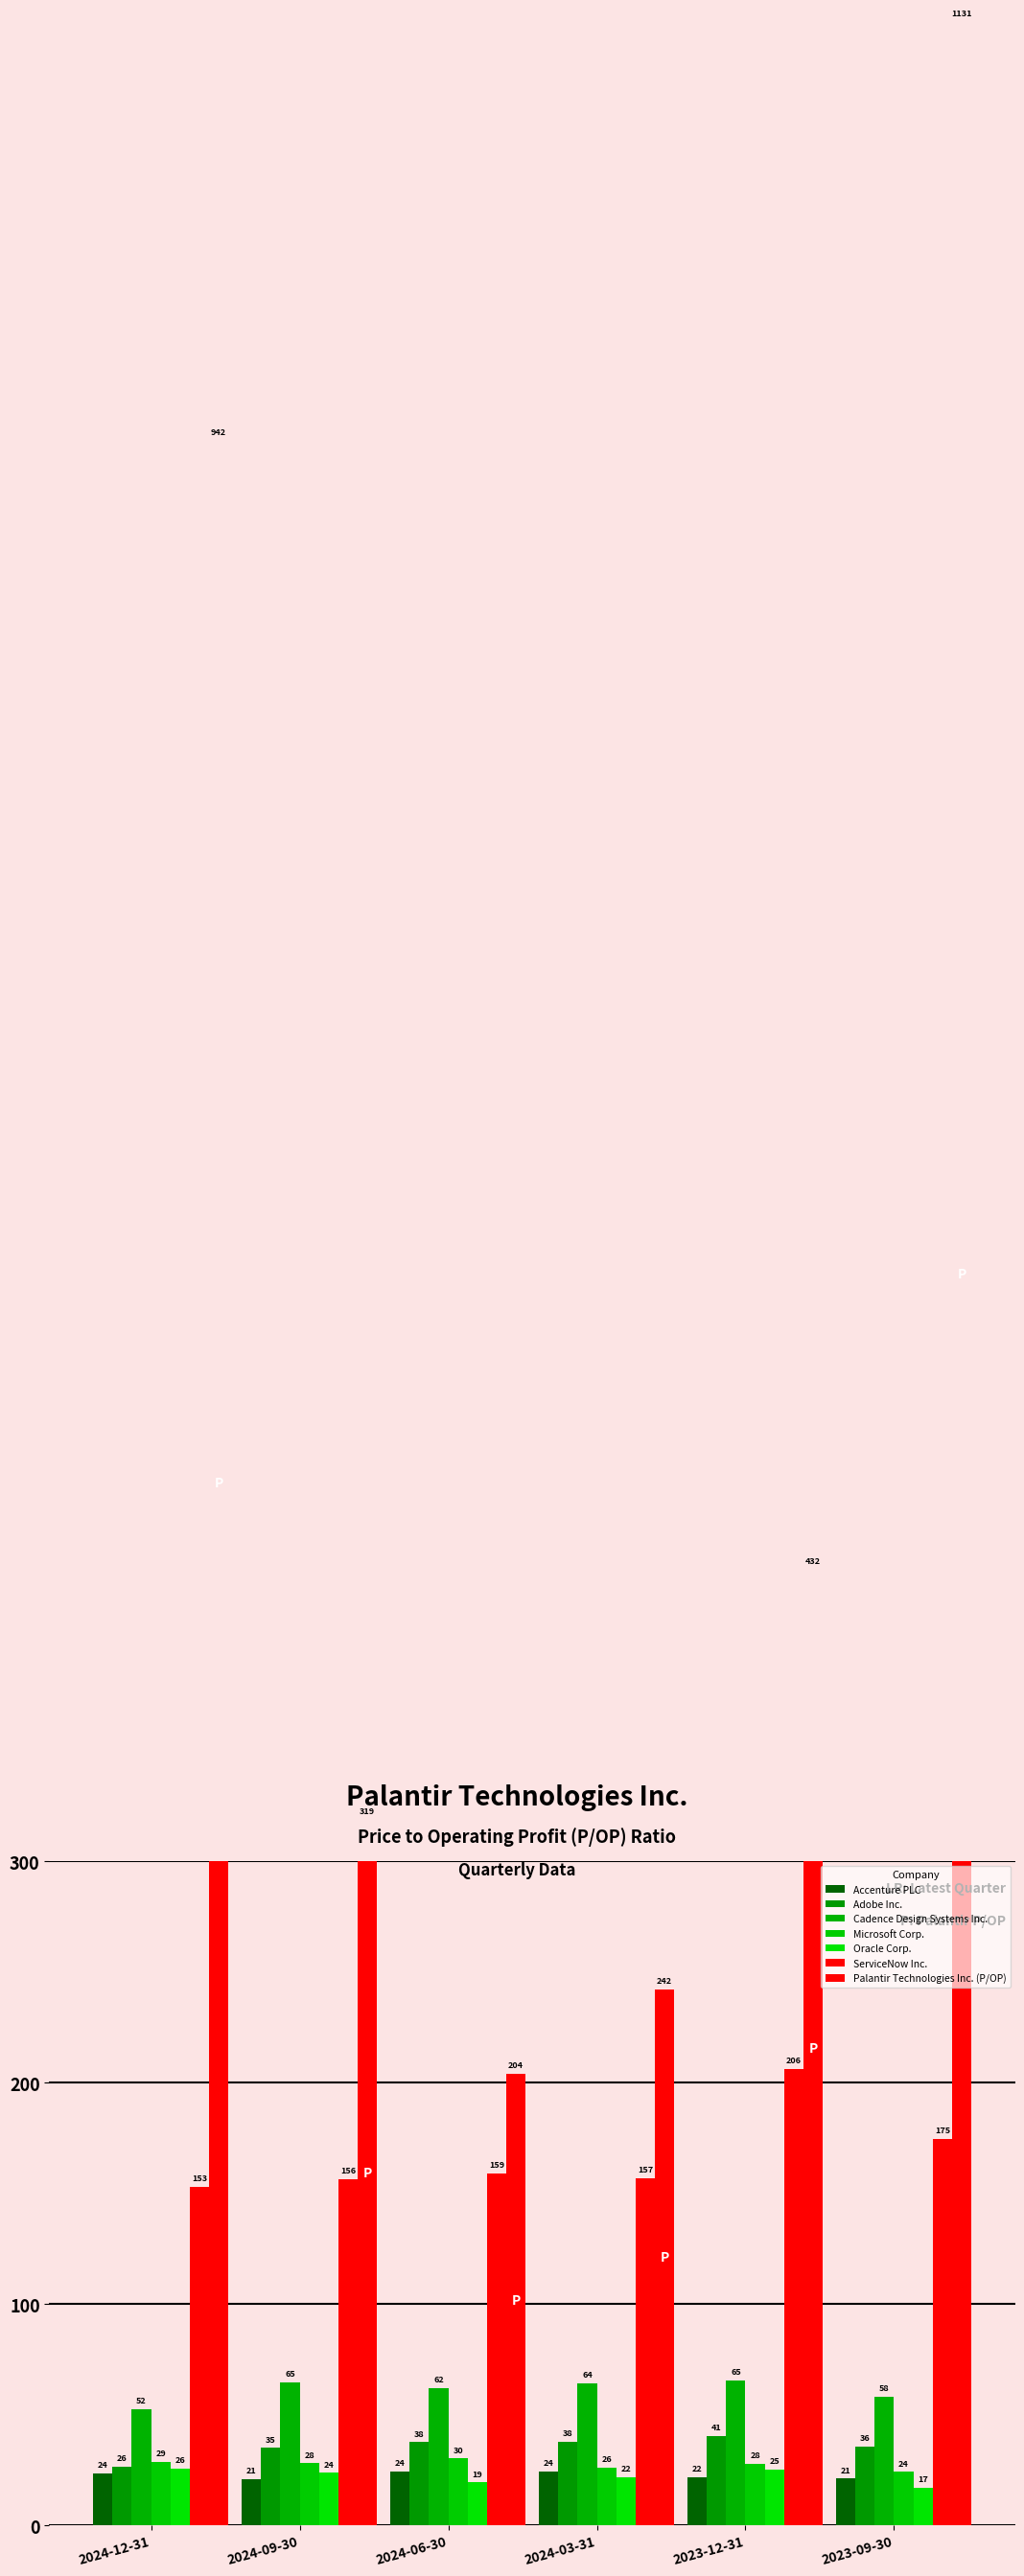

What position from the left is 2024-06-30?

3